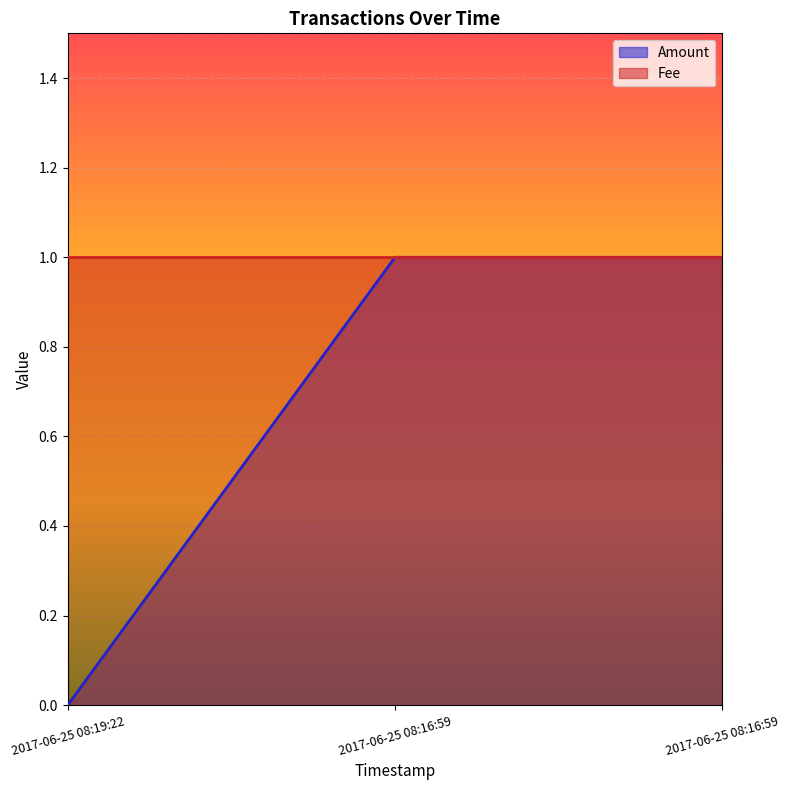

Count the values in the range 0 to 1.

3